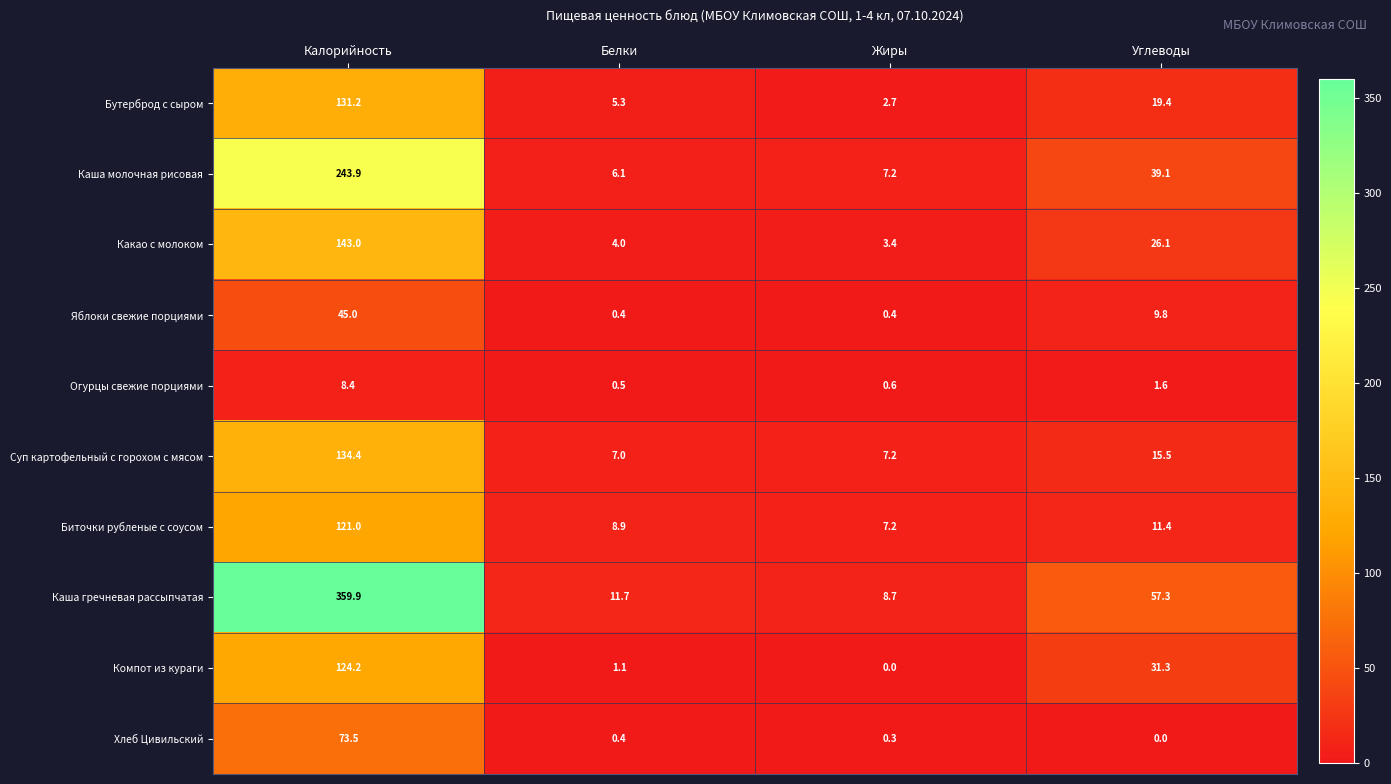

Rank the series at Калорийность from highest to lowest value.

Каша гречневая рассыпчатая, Каша молочная рисовая, Какао с молоком, Суп картофельный с горохом c мясом, Бутерброд с сыром, Компот из кураги, Биточки рубленые с соусом, Хлеб Цивильский, Яблоки свежие порциями, Огурцы свежие порциями